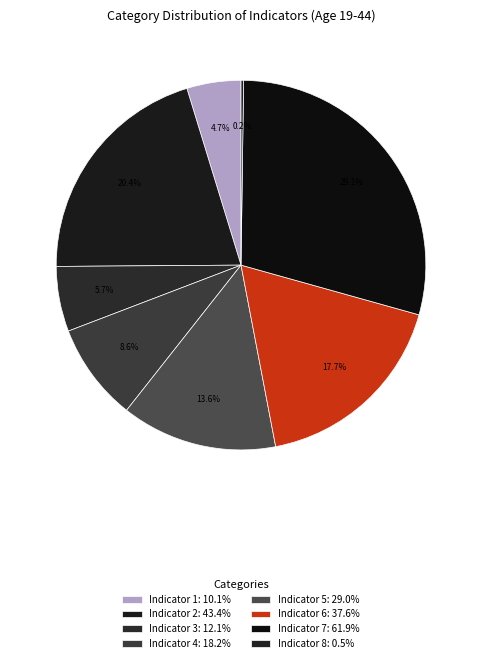

Combined, what portion of the pie is Indicator 8 and Indicator 6?

17.9%